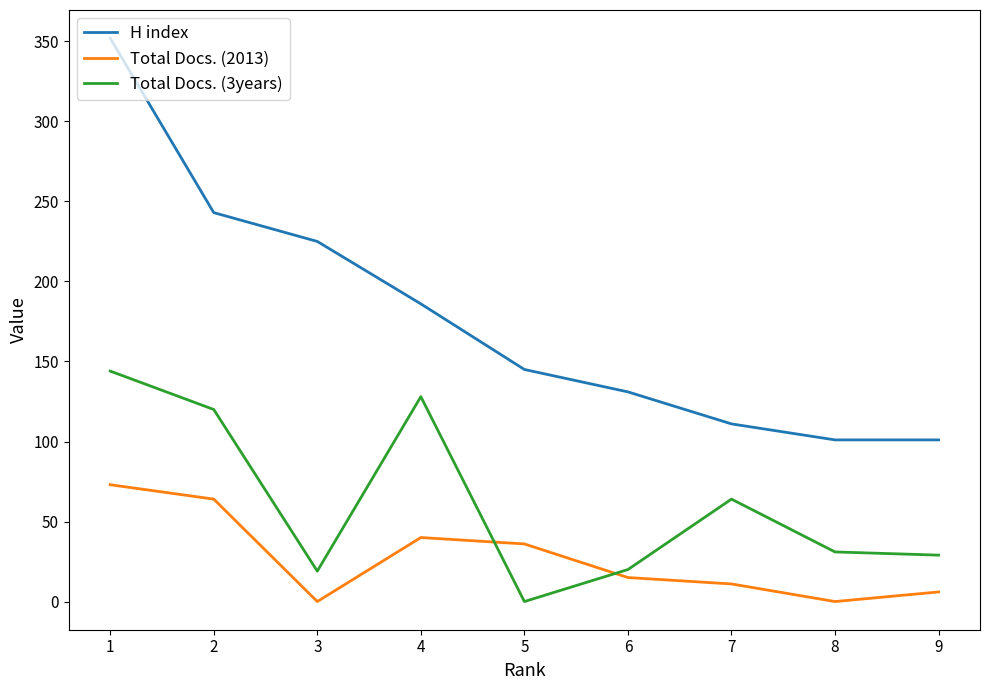

Which series has the largest total across all categories?

H index